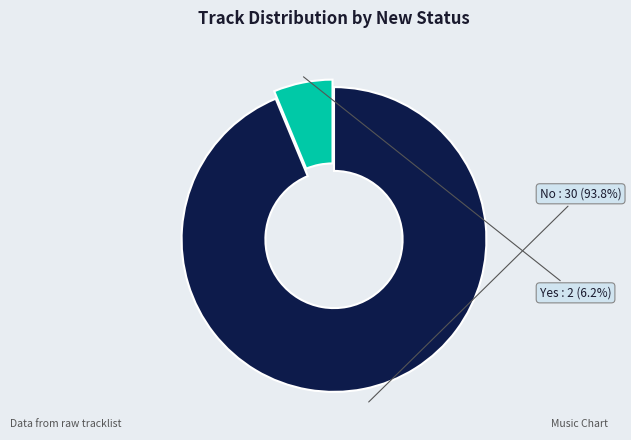

Which has a higher value, Yes or No?

No